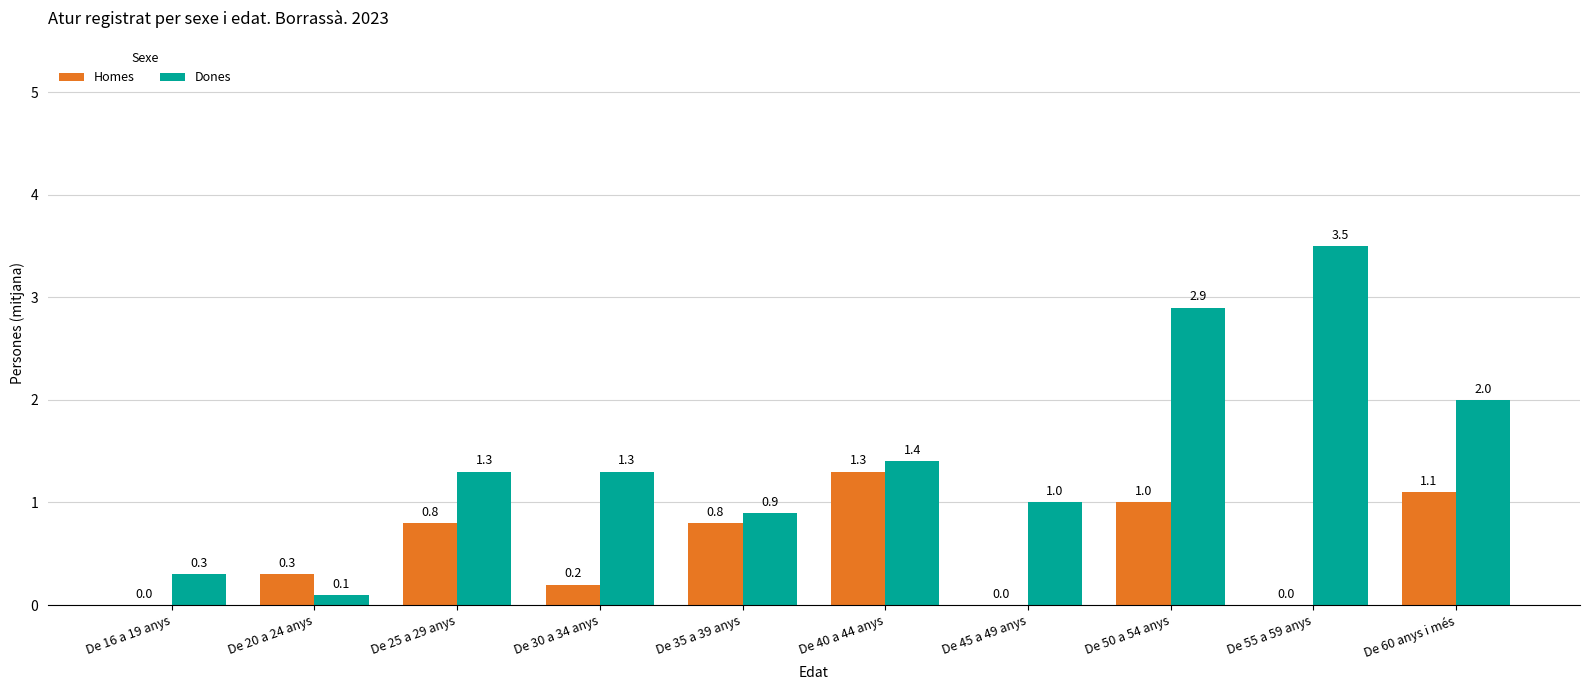

What is the spread (max minus min) of values at De 40 a 44 anys?

0.1